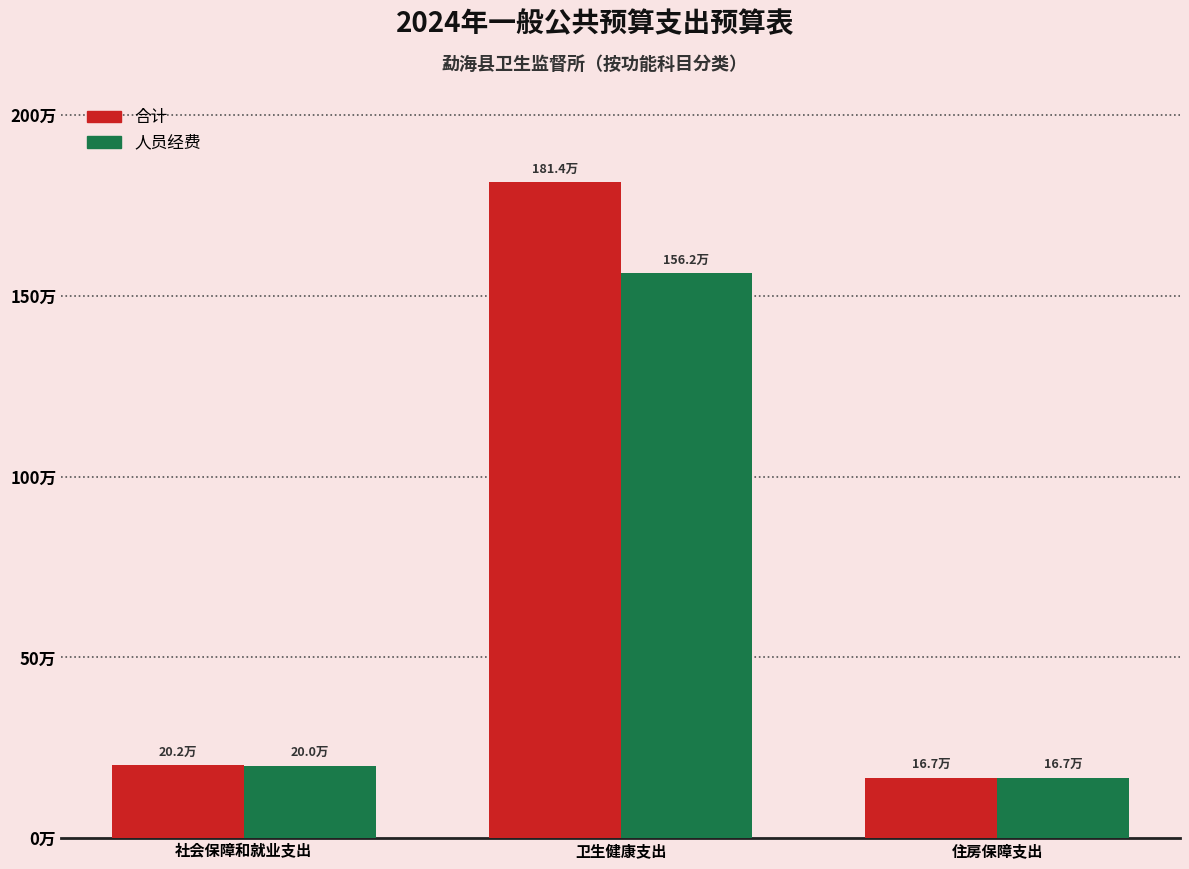

At which label does 人员经费 first exceed 200069?

社会保障和就业支出